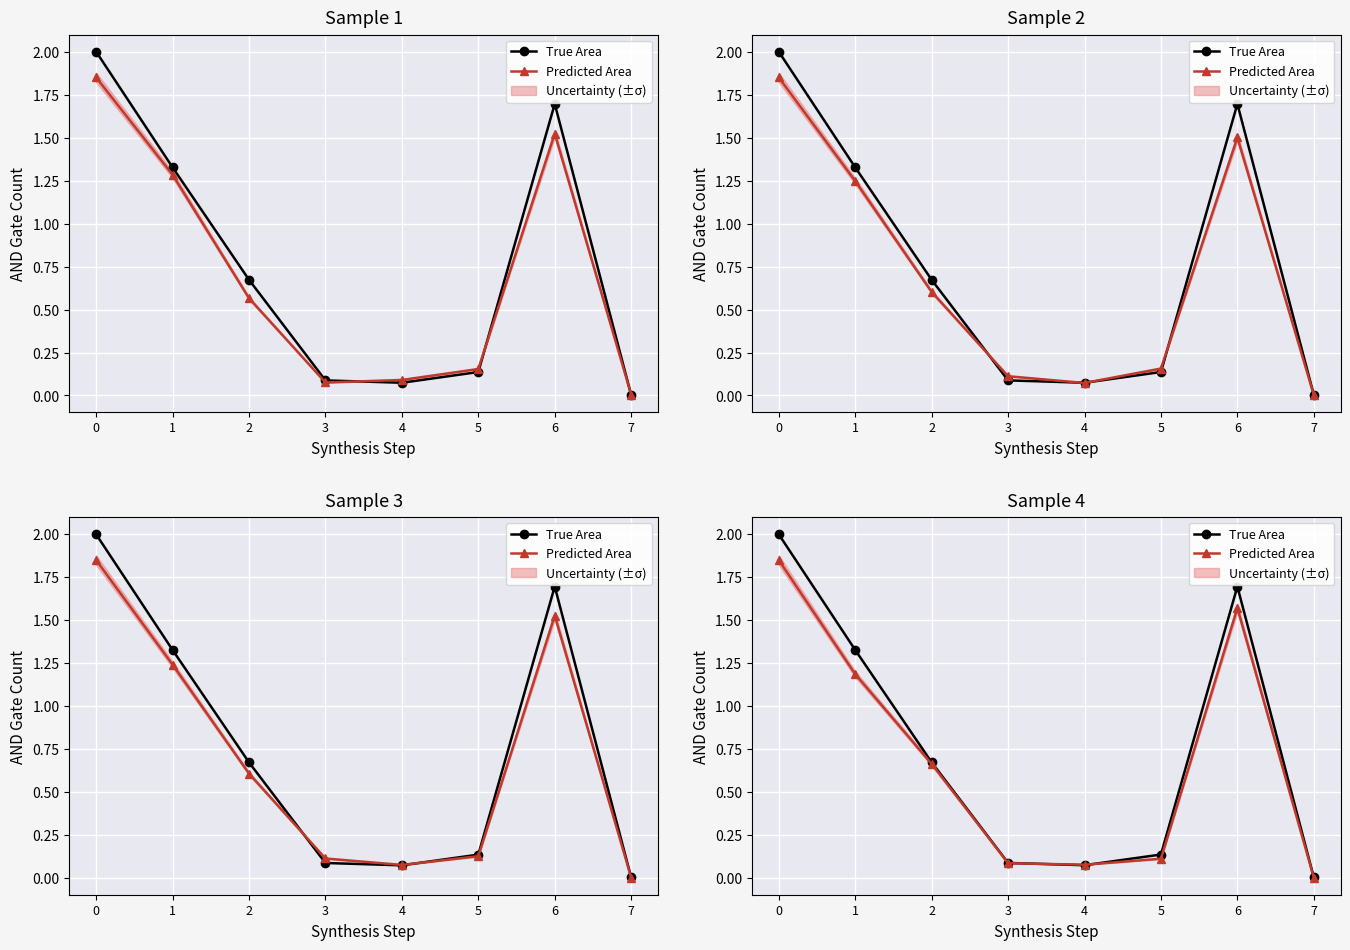

What is the value of the Predicted Area point at the 4th from the left?

0.1